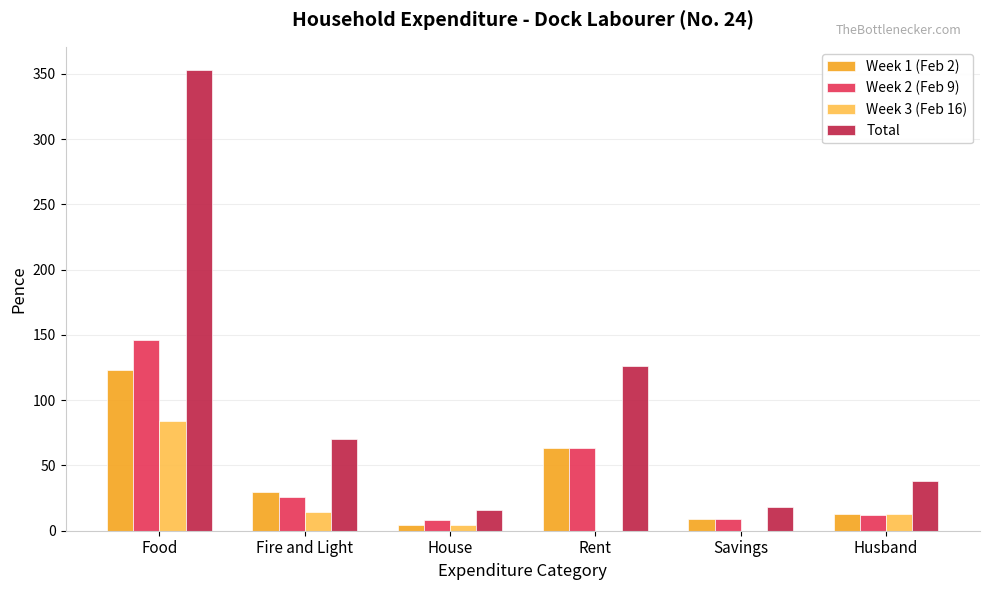

What is the highest value of the Total series?

353